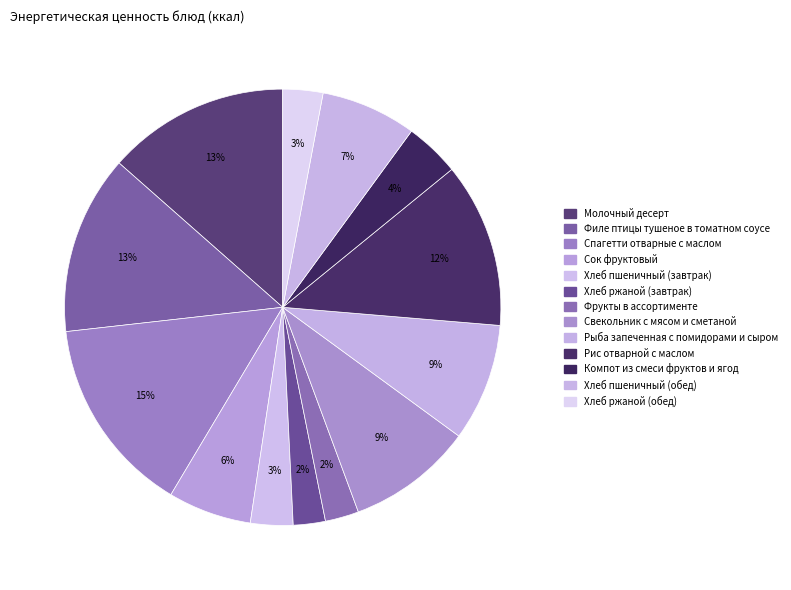

How many slices are in this pie chart?

13